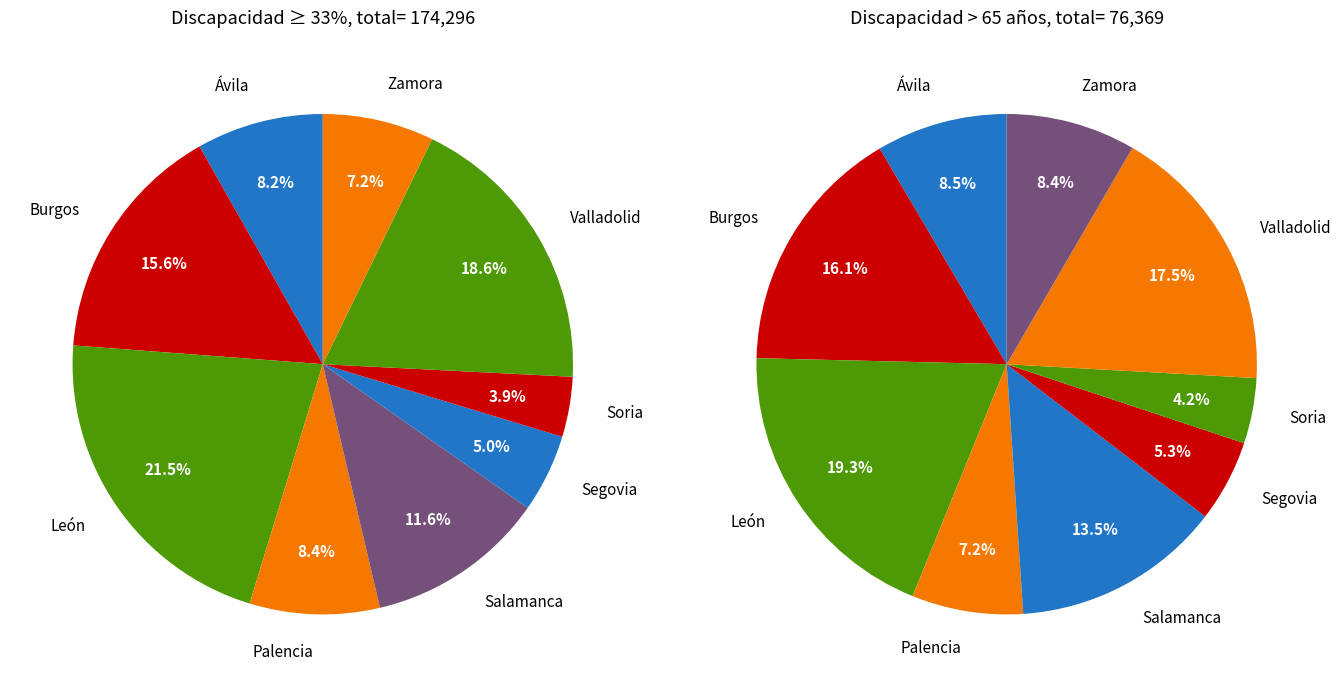

The Soria slice represents 1% of the pie. True or false?

False